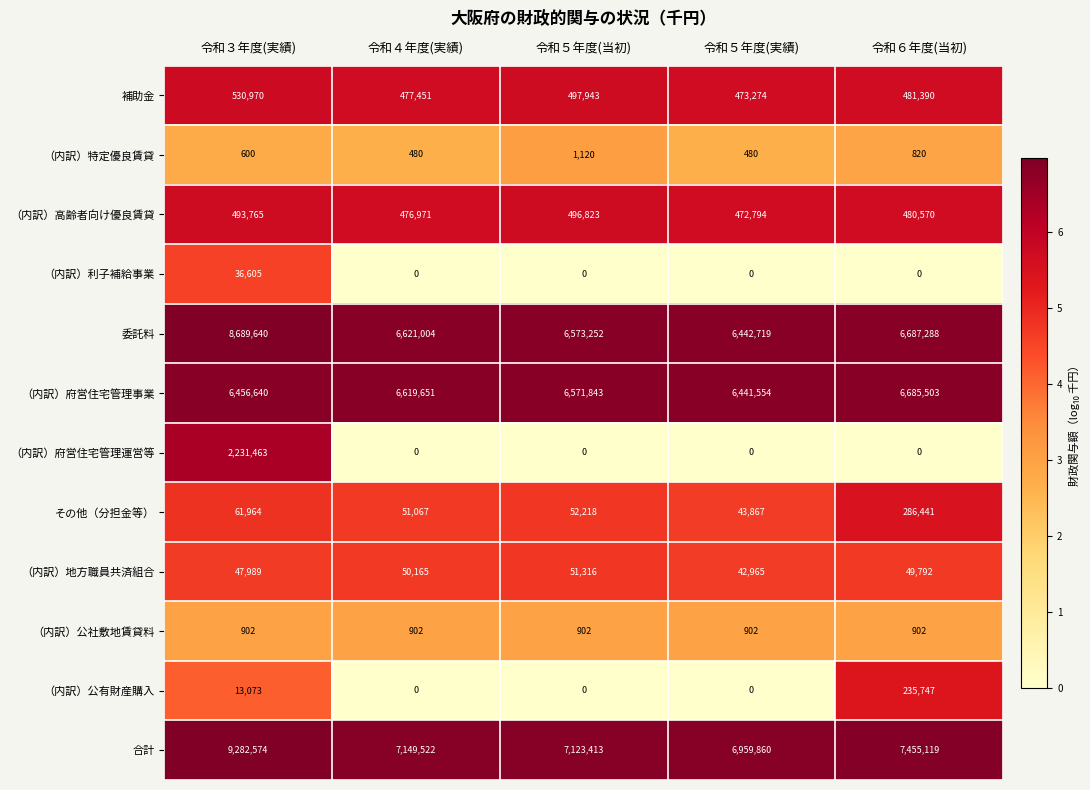

Which series has the widest spread of values?

合計